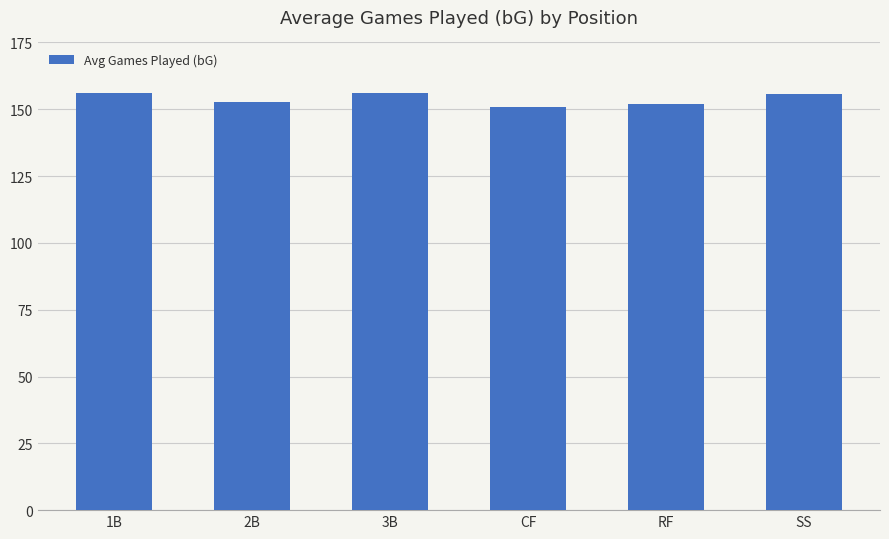

The value at 3B is 156.0. True or false?

True